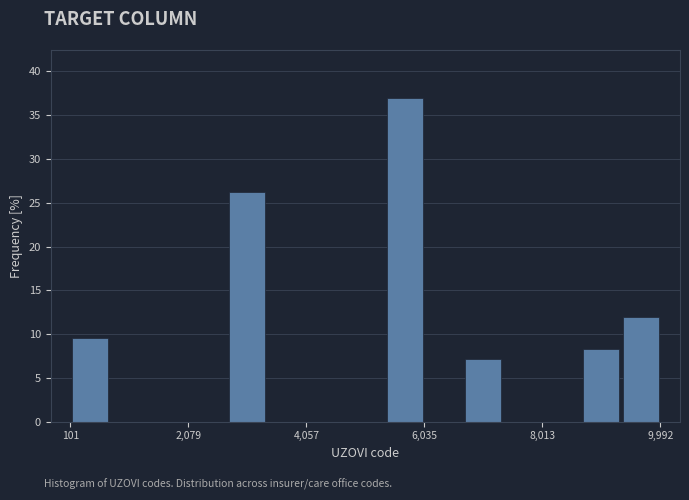

Around what value on the x-axis is the tallest bar? Give the approximate position of its centre, as read against the axis.

5800